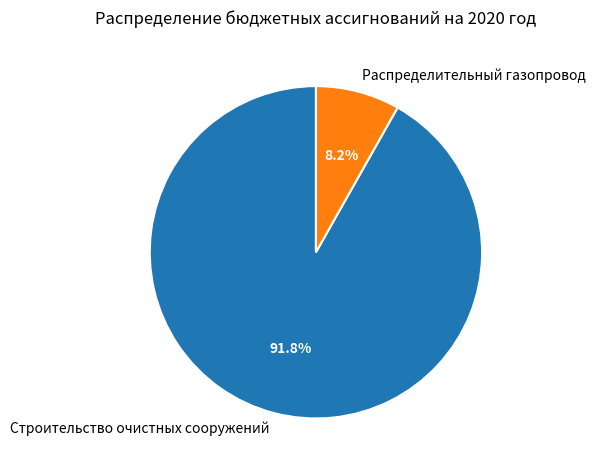

What percentage is NOT represented by Строительство очистных сооружений?

8.2%